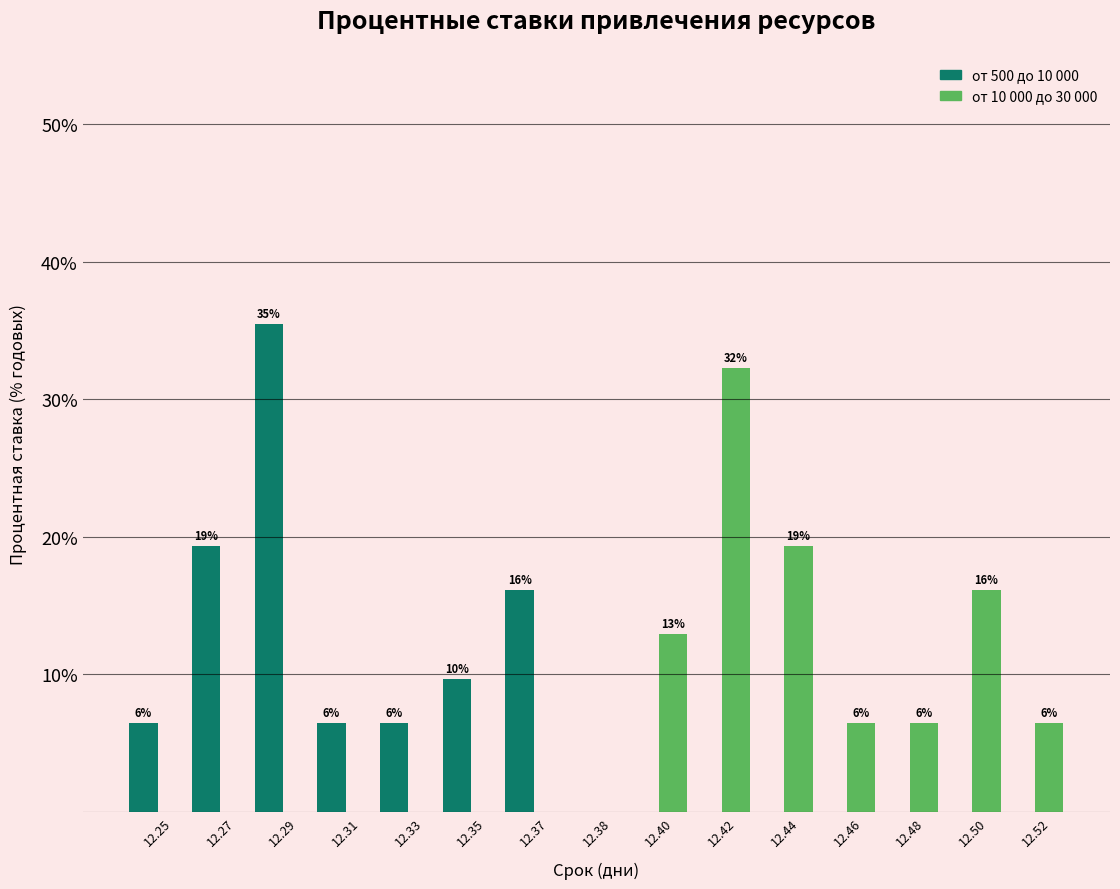

Reading left to right, extract all data points from this chart.

от 500 до 10 000: 12.25=6.5	12.27=19.4	12.29=35.5	12.31=6.5	12.33=6.5	12.35=9.7	12.37=16.1	12.38=0.0	12.40=0.0	12.42=0.0	12.44=0.0	12.46=0.0	12.48=0.0	12.50=0.0	12.52=0.0
от 10 000 до 30 000: 12.25=0.0	12.27=0.0	12.29=0.0	12.31=0.0	12.33=0.0	12.35=0.0	12.37=0.0	12.38=0.0	12.40=12.9	12.42=32.3	12.44=19.4	12.46=6.5	12.48=6.5	12.50=16.1	12.52=6.5